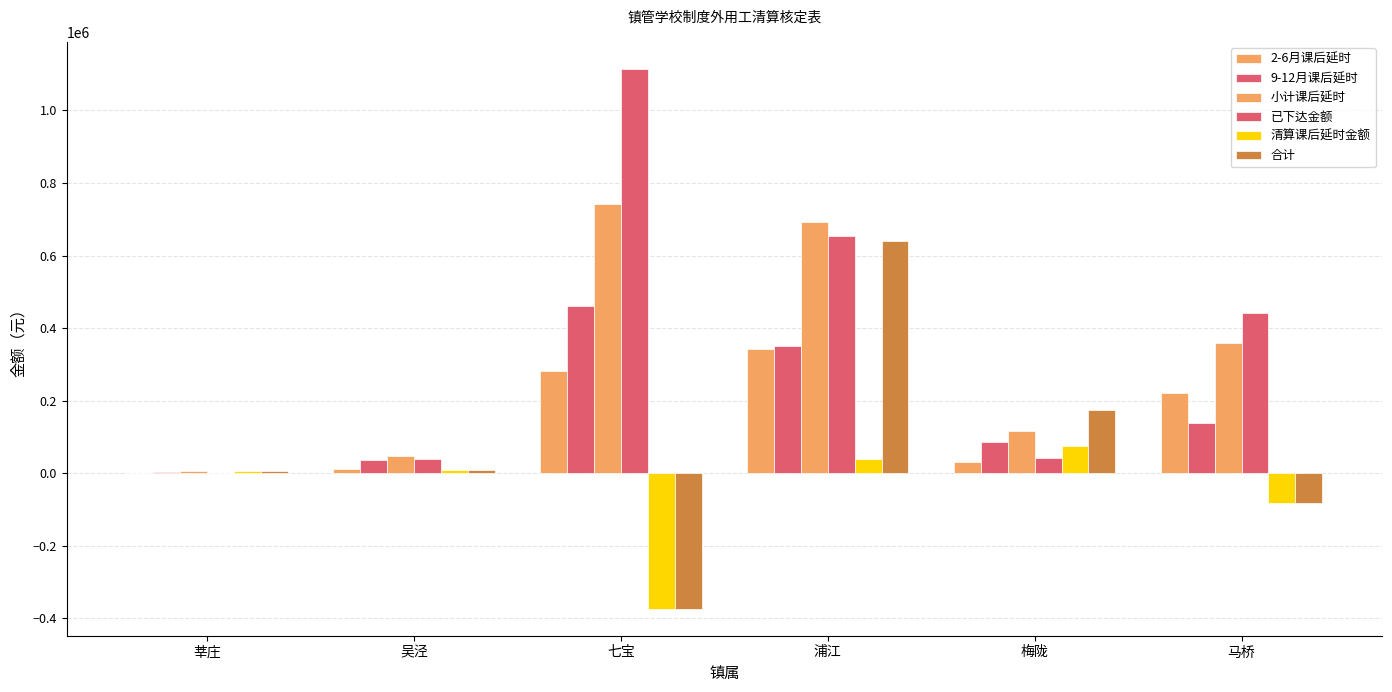

How many data points does each series have?

6